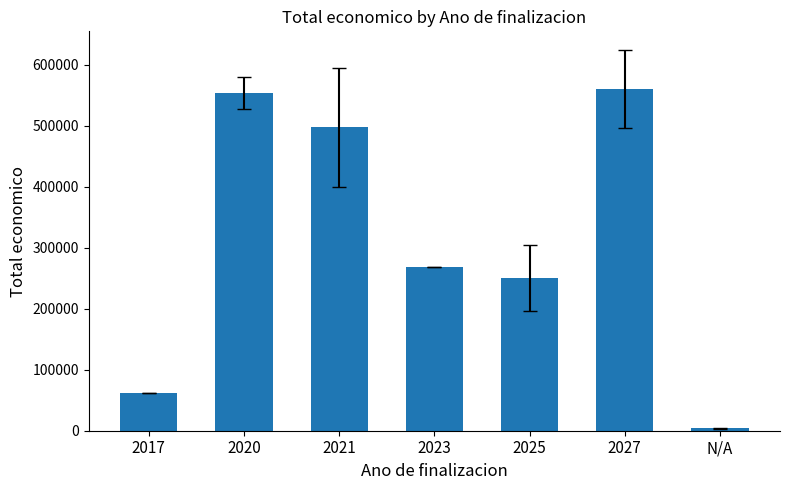

At which category does the chart reach its minimum across all series?

N/A